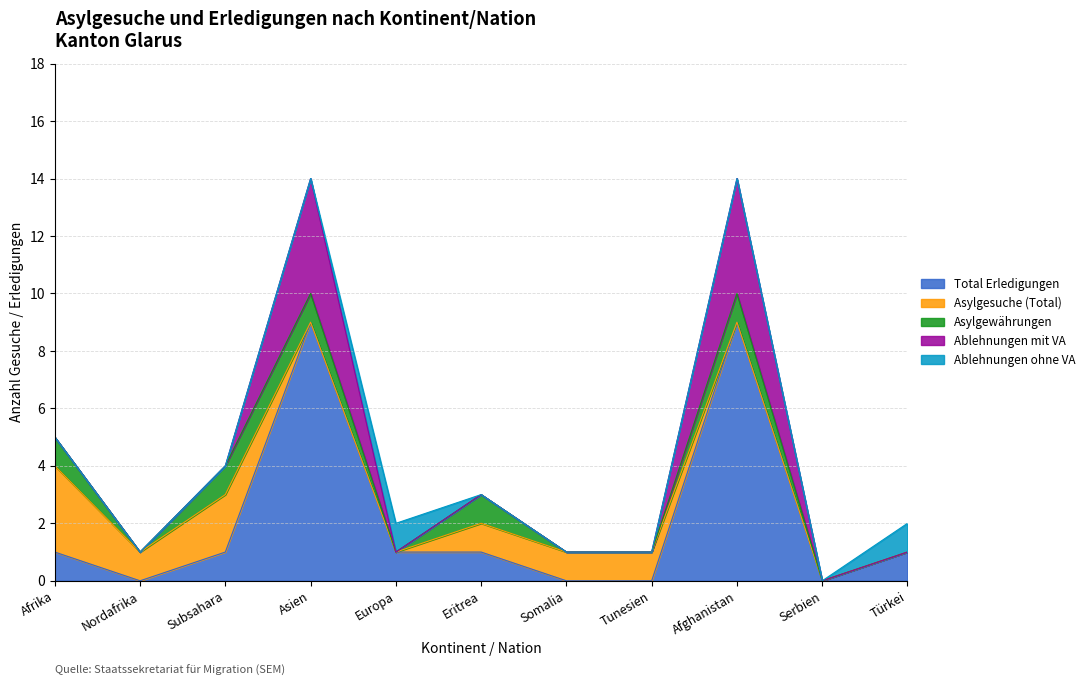

Between Subsahara and Somalia, which series saw the biggest shift?

Asylgesuche (Total)